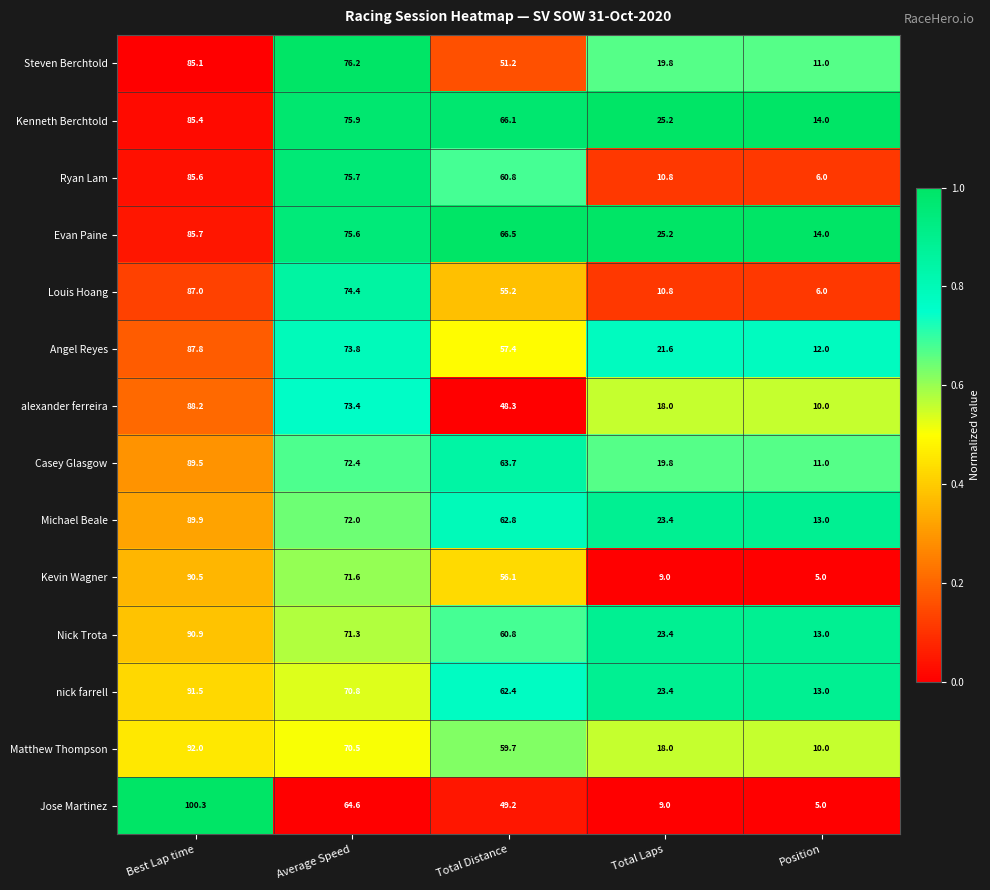

What is the sum of all Evan Paine values?

267.0